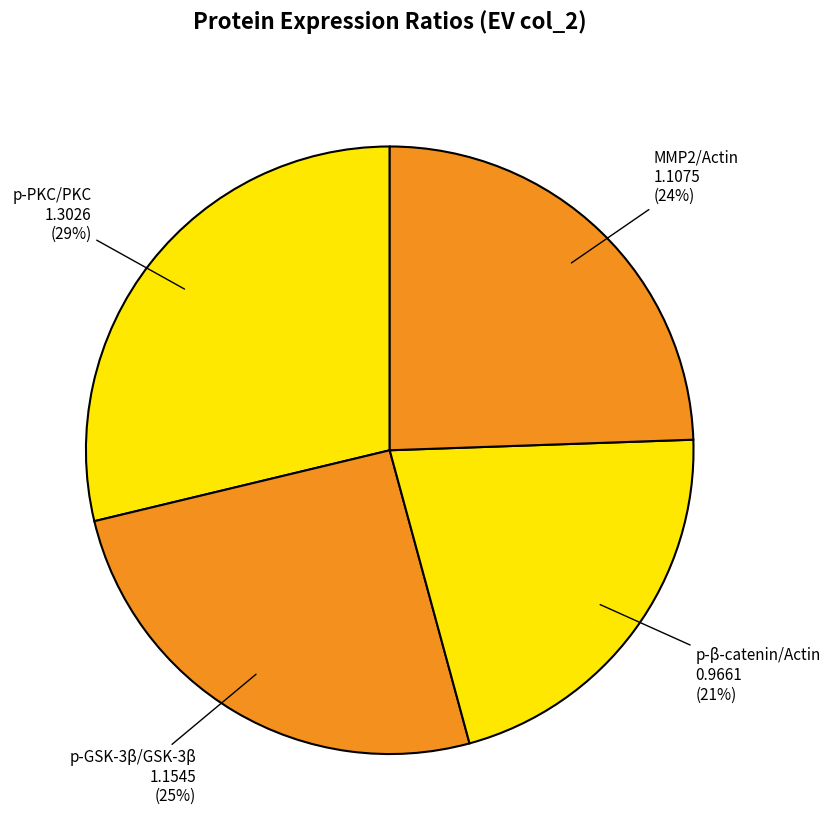

Count the number of slices in the pie.

4